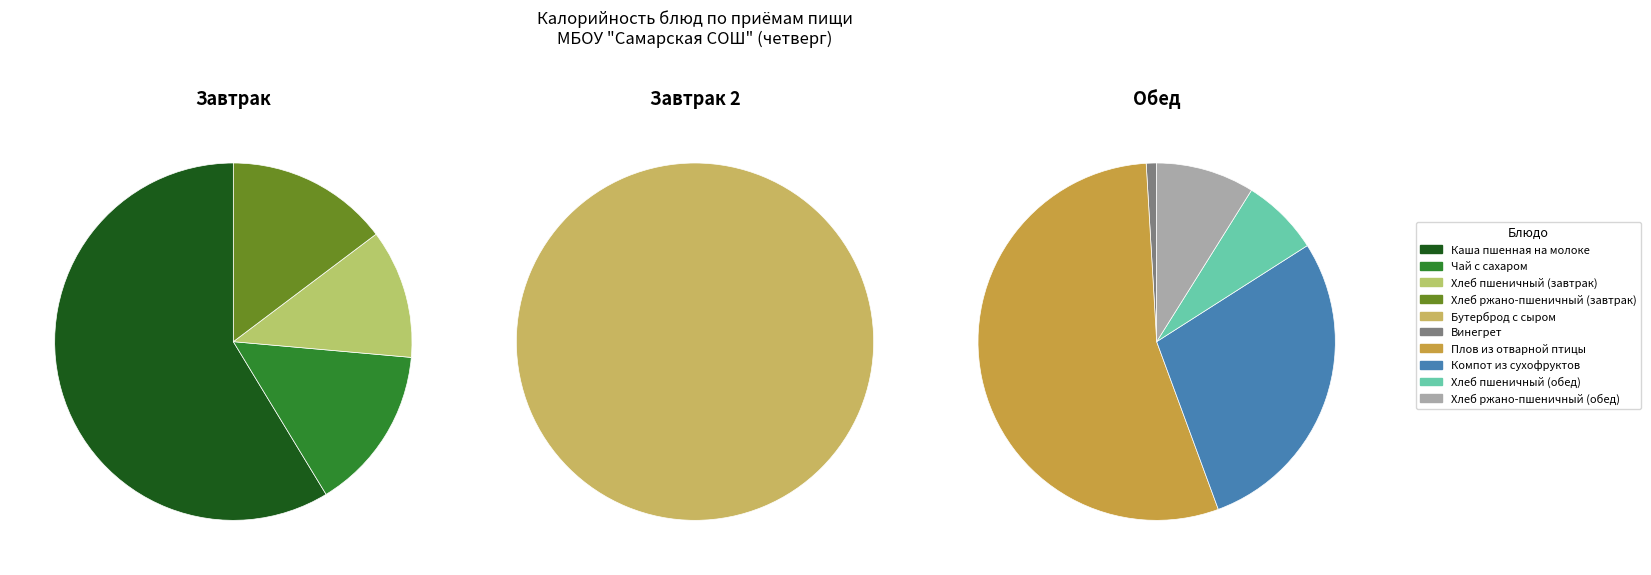

Is Чай с сахаром the majority of the pie?

No